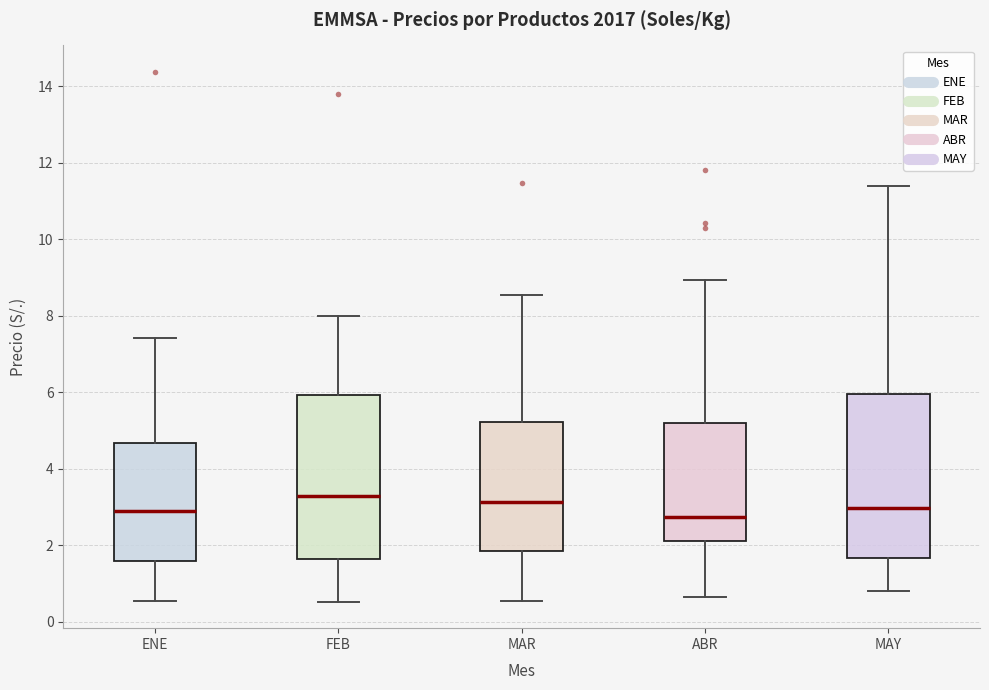

Reading left to right, read every box against the y-axis: the position of its median line, the range the box covers, and the ends of its whiskers. The values are not printed on the chart, so give them approximately, as read against the axis.

ENE: median 2.8, box 1.6 to 4.6, whiskers 0.6 to 7.4
FEB: median 3.2, box 1.6 to 6.0, whiskers 0.6 to 8.0
MAR: median 3.2, box 1.8 to 5.2, whiskers 0.6 to 8.6
ABR: median 2.8, box 2.2 to 5.2, whiskers 0.6 to 9.0
MAY: median 3.0, box 1.6 to 6.0, whiskers 0.8 to 11.4